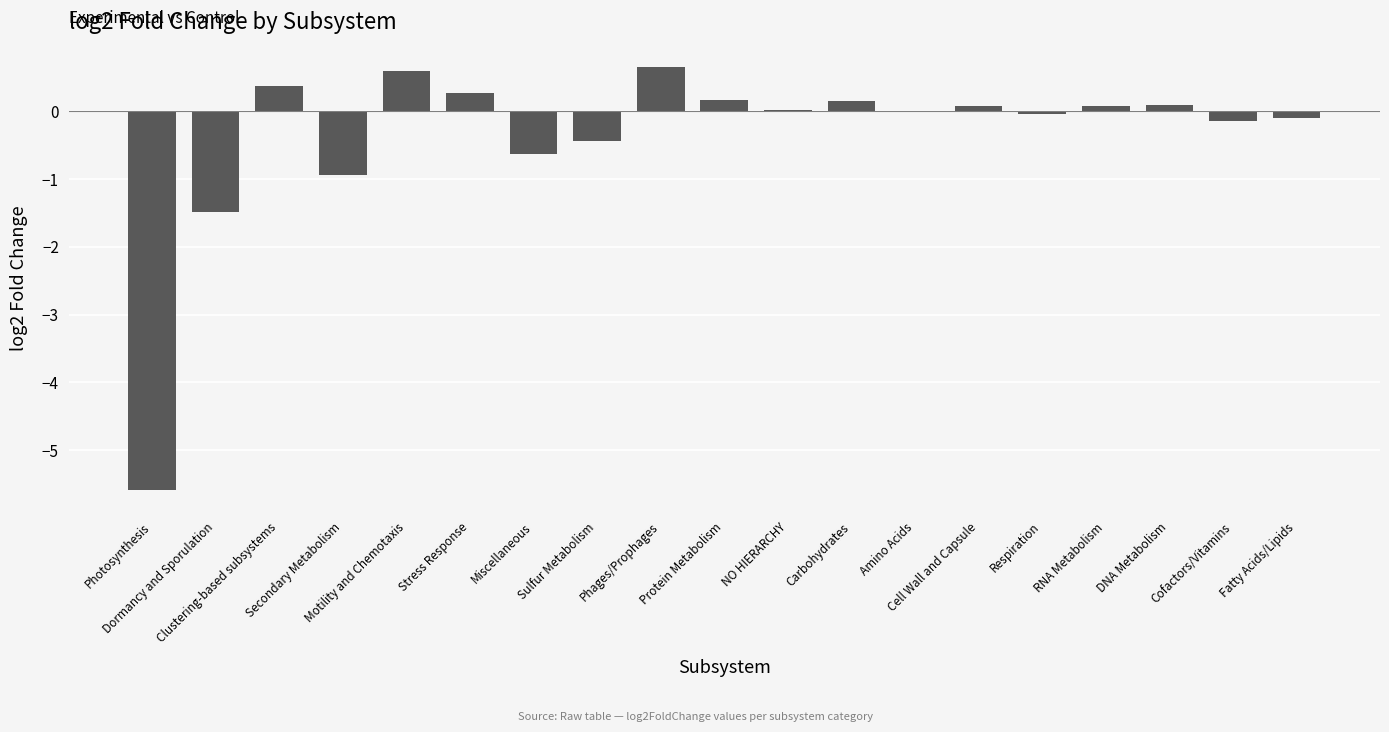

What is the greatest value displayed?

0.7